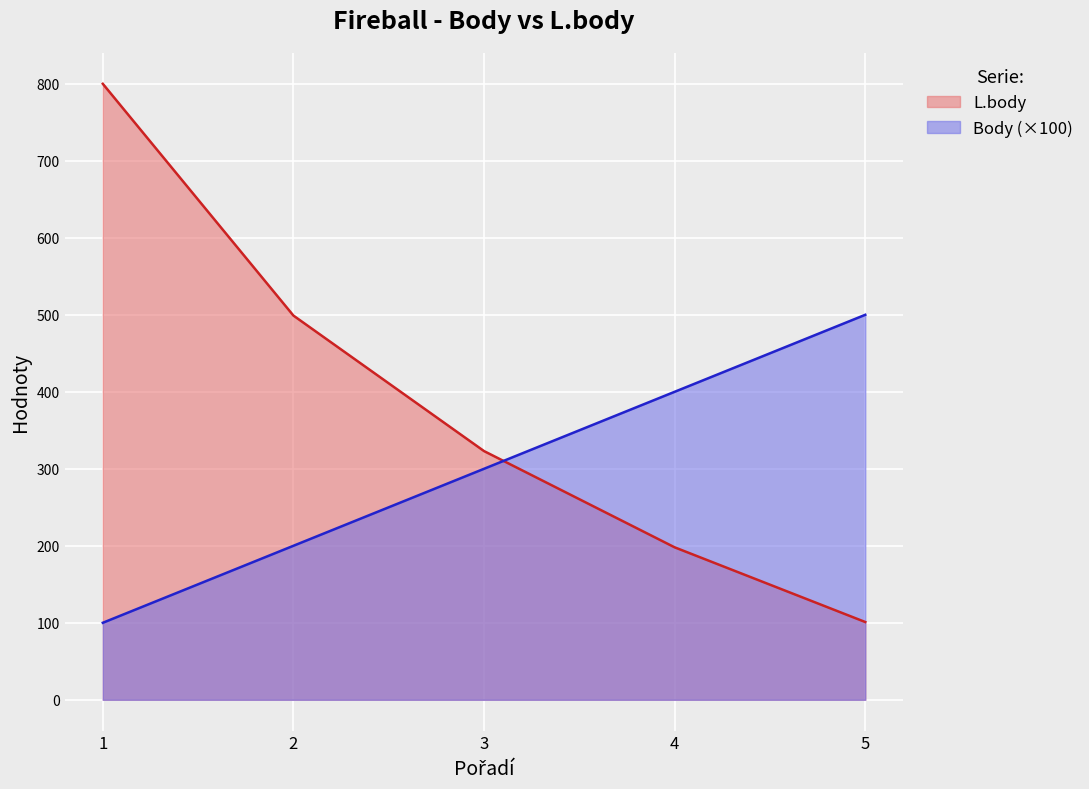

Which series has the widest spread of values?

L.body